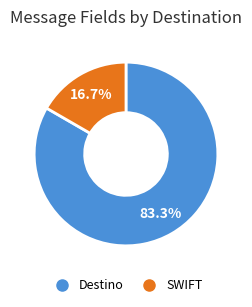

How many segments does this pie chart have?

2